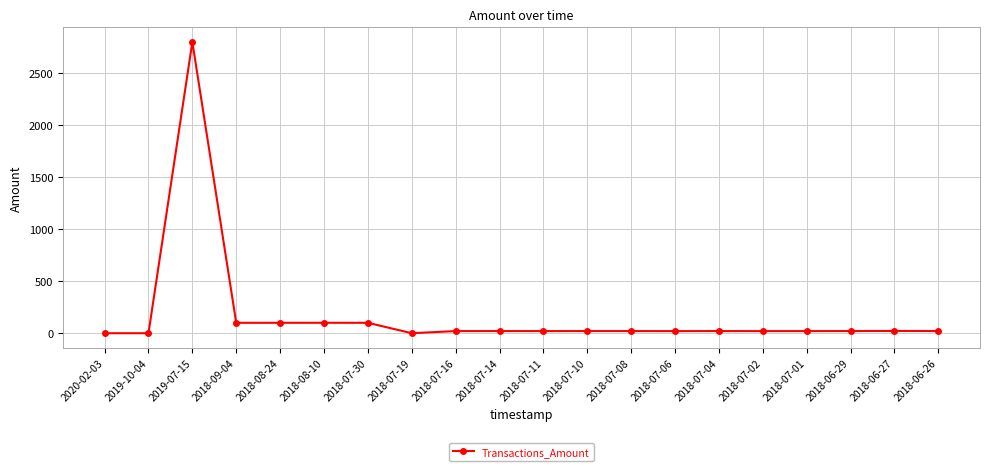

How many values are below 20?

3